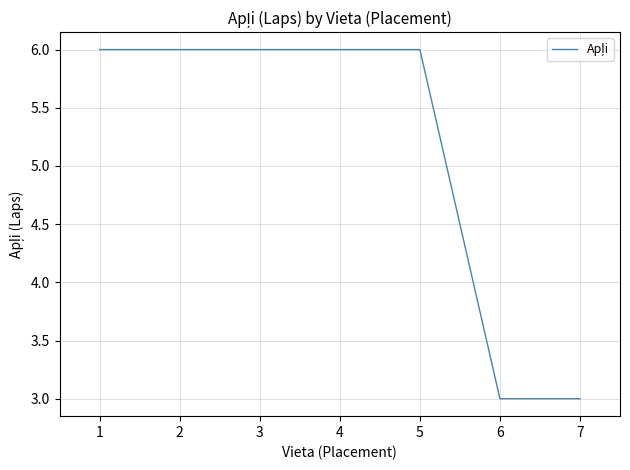

True or false: the data shows 4 at 2.

False